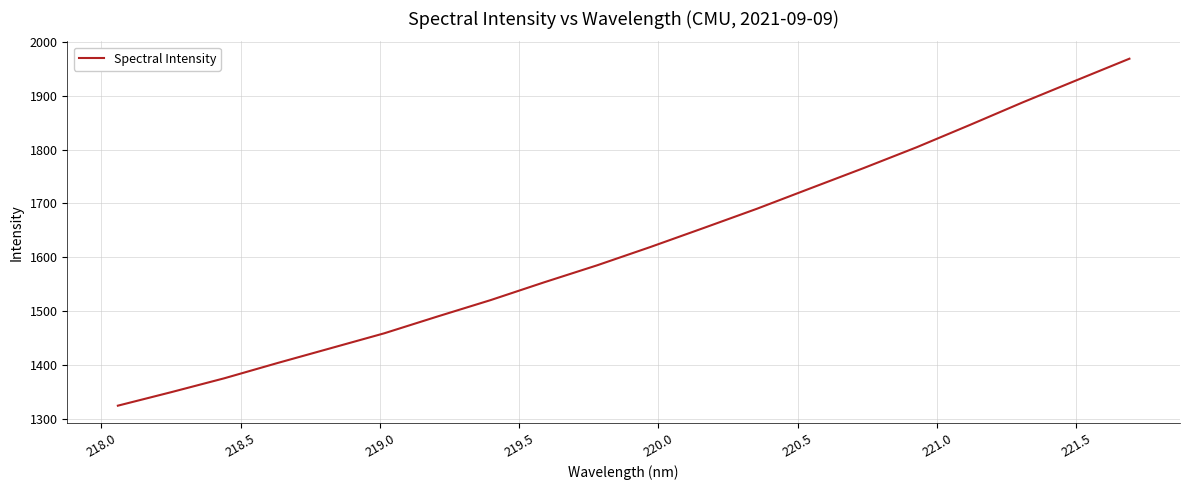

What is the maximum value shown in the chart?

1968.8